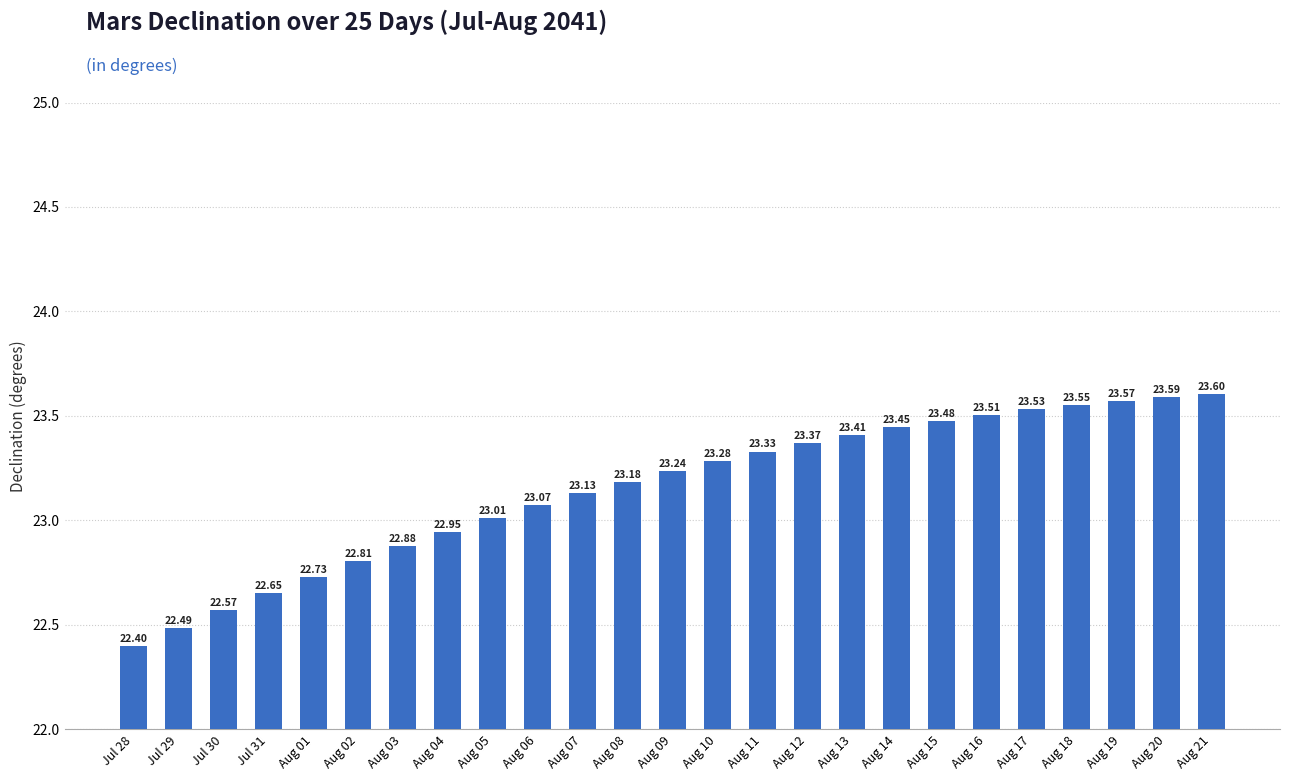

Where is the data nearest to the value 23?

Aug 05